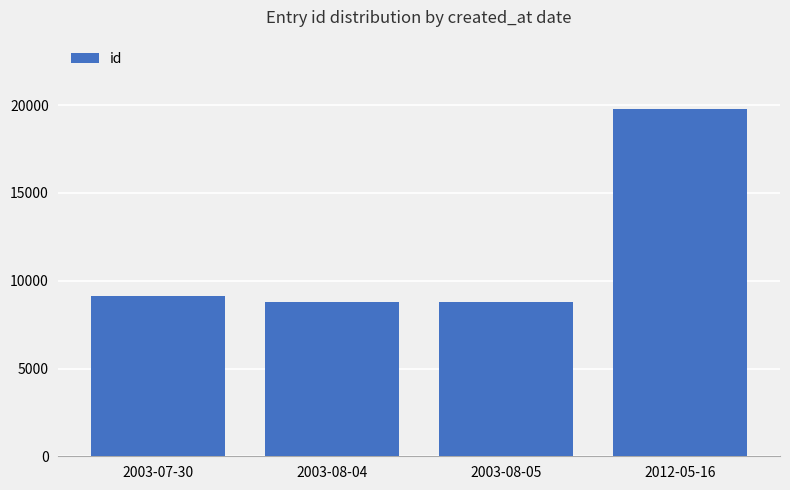

How many categories are shown in the chart?

4